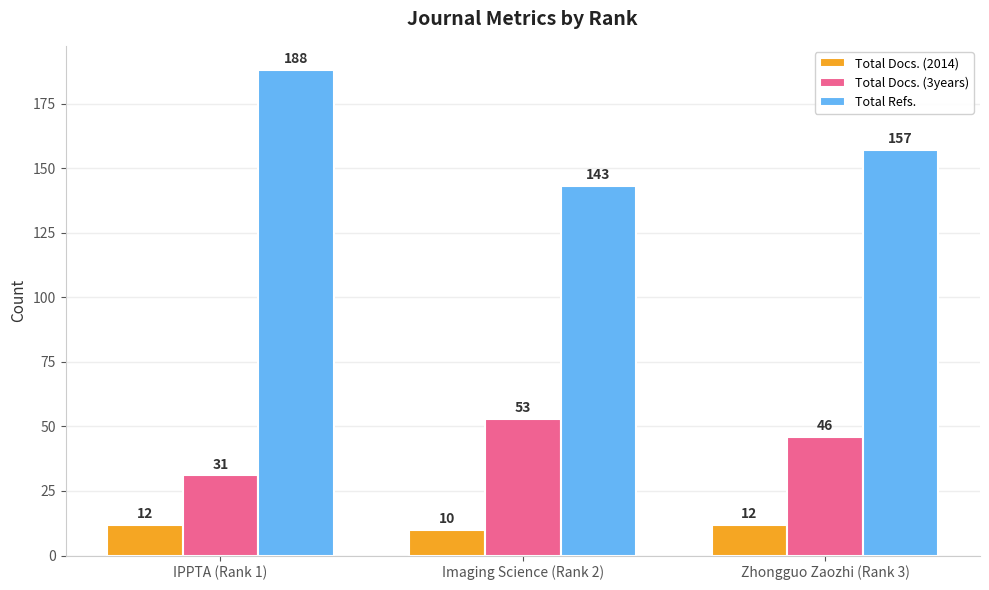

Count the number of categories in the chart.

3